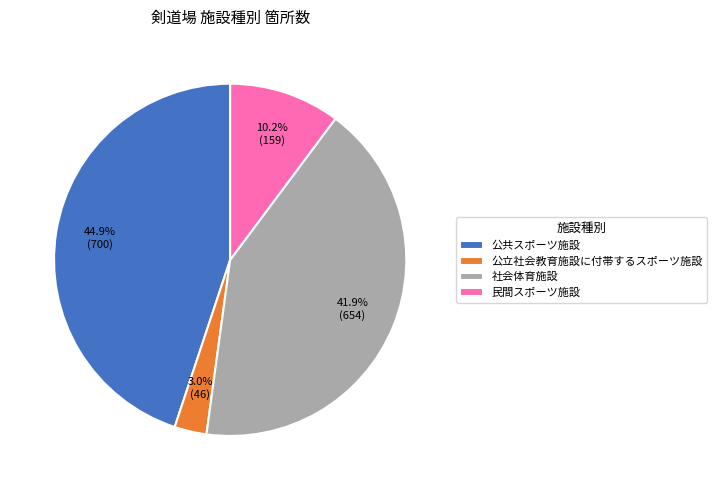

To the nearest percent, what is the combined percentage of 社会体育施設 and 公共スポーツ施設?

87%